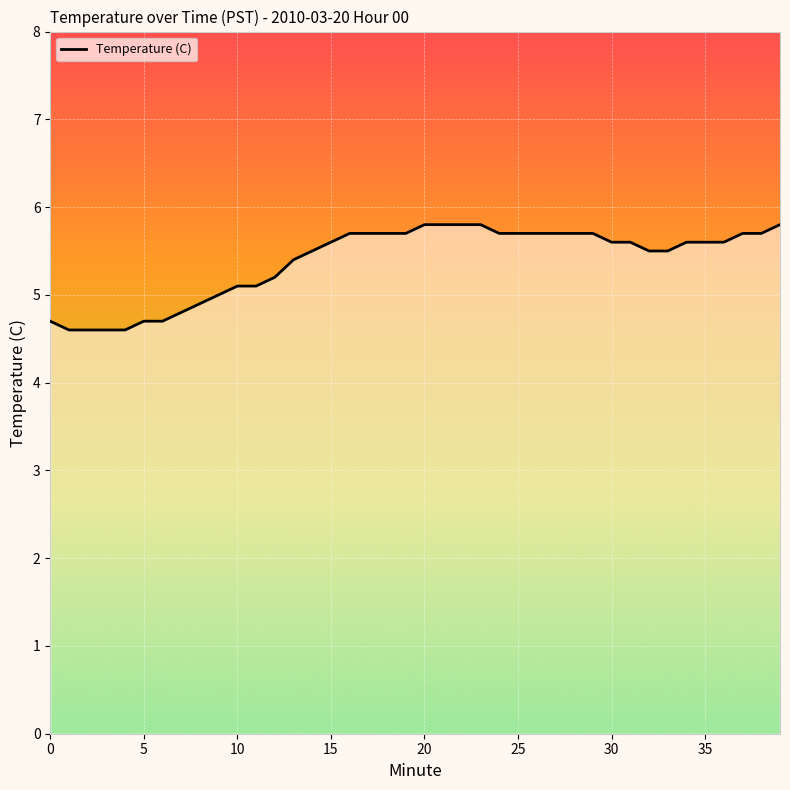

What is the difference between the maximum and minimum values?

1.2